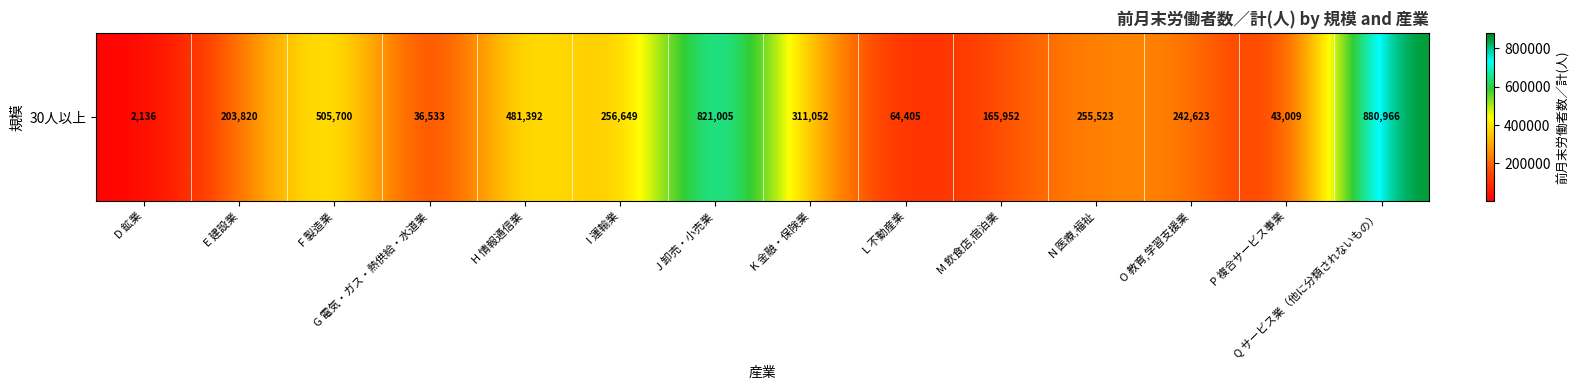

What is the sum of all values?

4270765